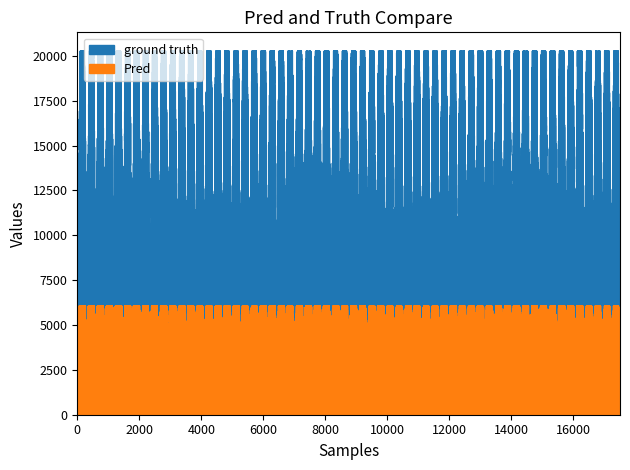

How many lines are shown in the chart?

2